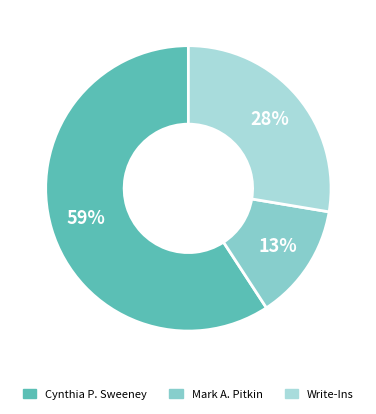

Which has a higher value, Mark A. Pitkin or Cynthia P. Sweeney?

Cynthia P. Sweeney